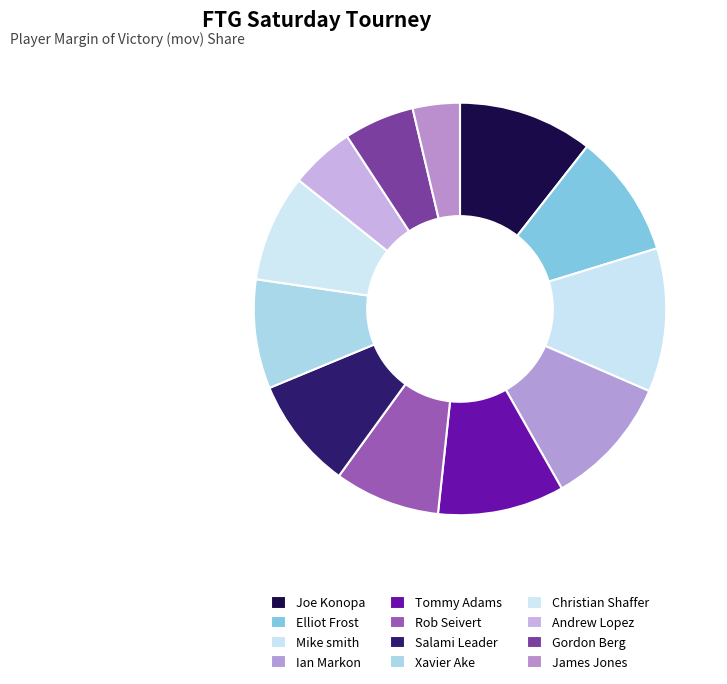

What percentage is the Andrew Lopez slice, to the nearest percent?

5%